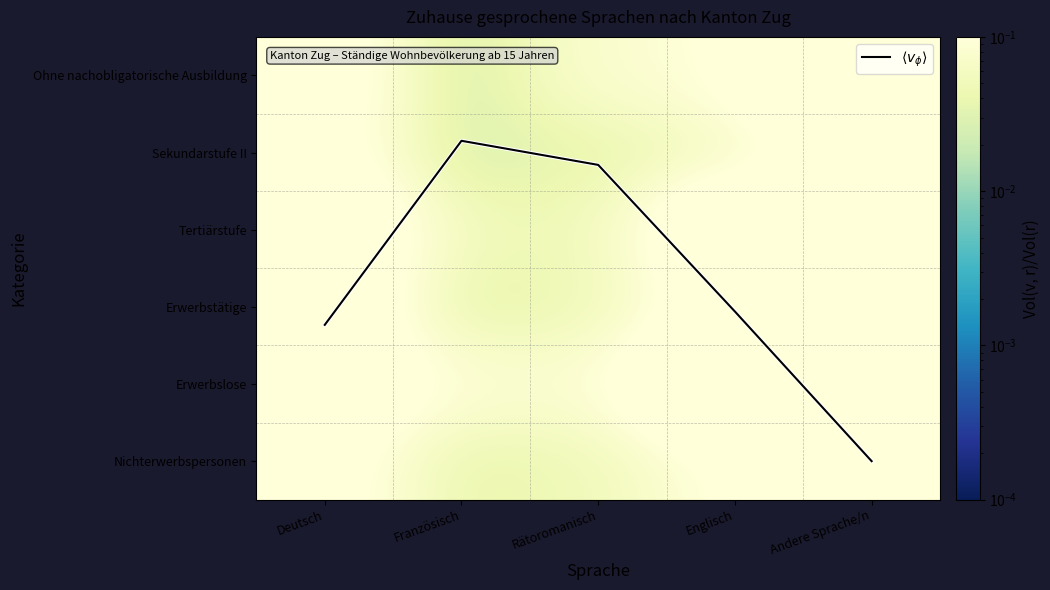

At how many categories does at least one series exceed 0?

5